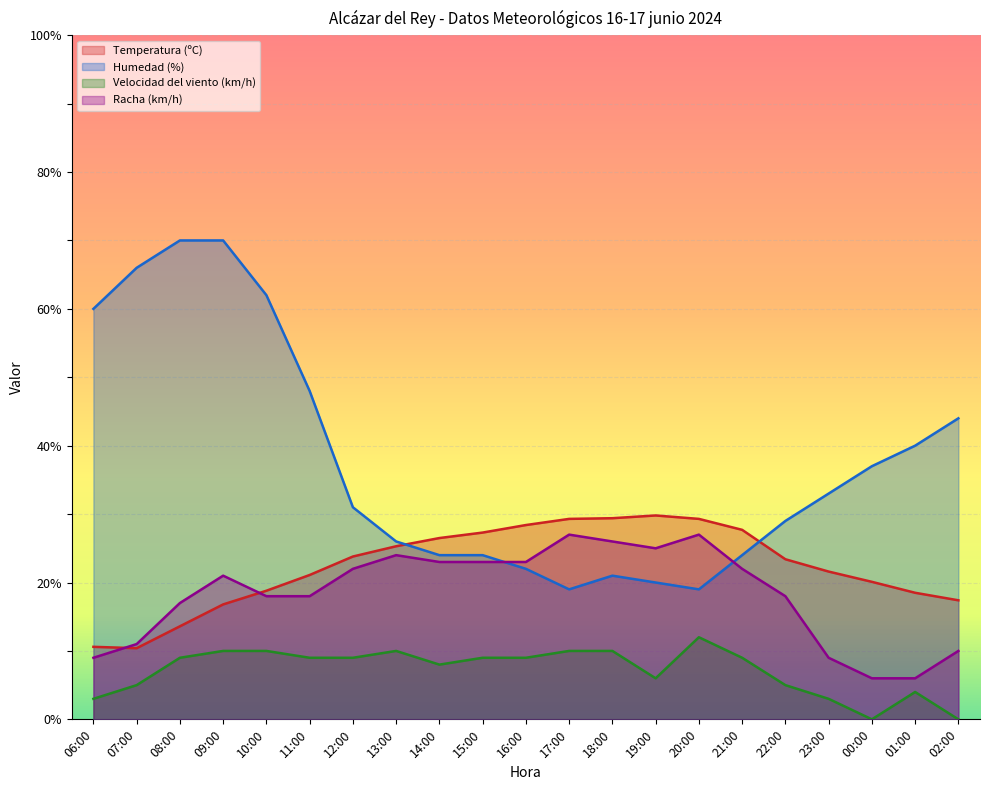

After their last crossing, which series has the higher values: Temperatura (ºC) or Racha (km/h)?

Temperatura (ºC)